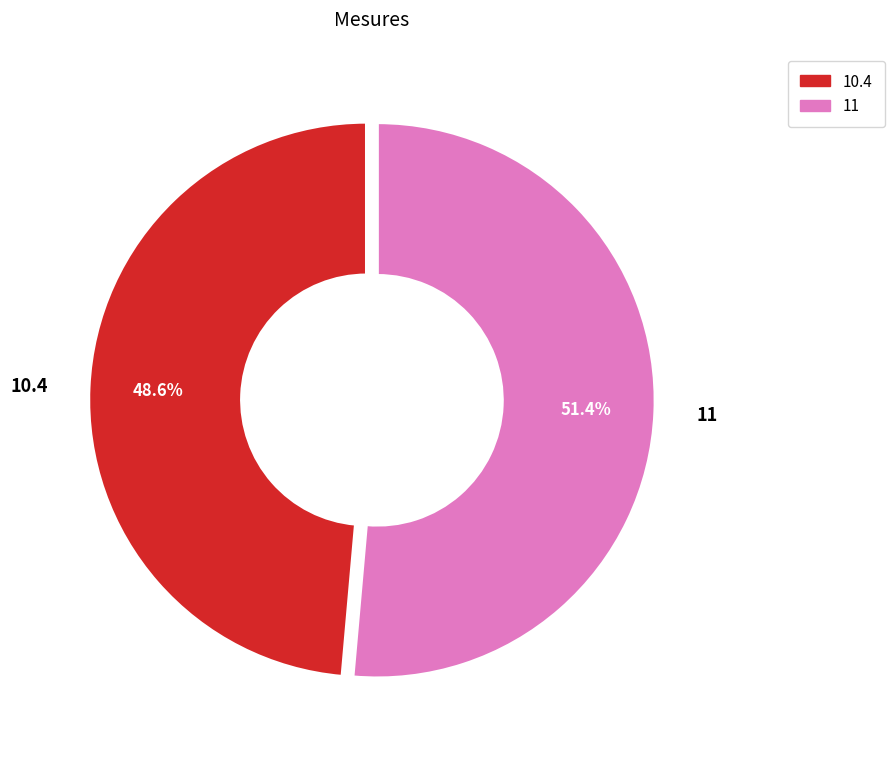

True or false: 11 accounts for 62% of the total.

False